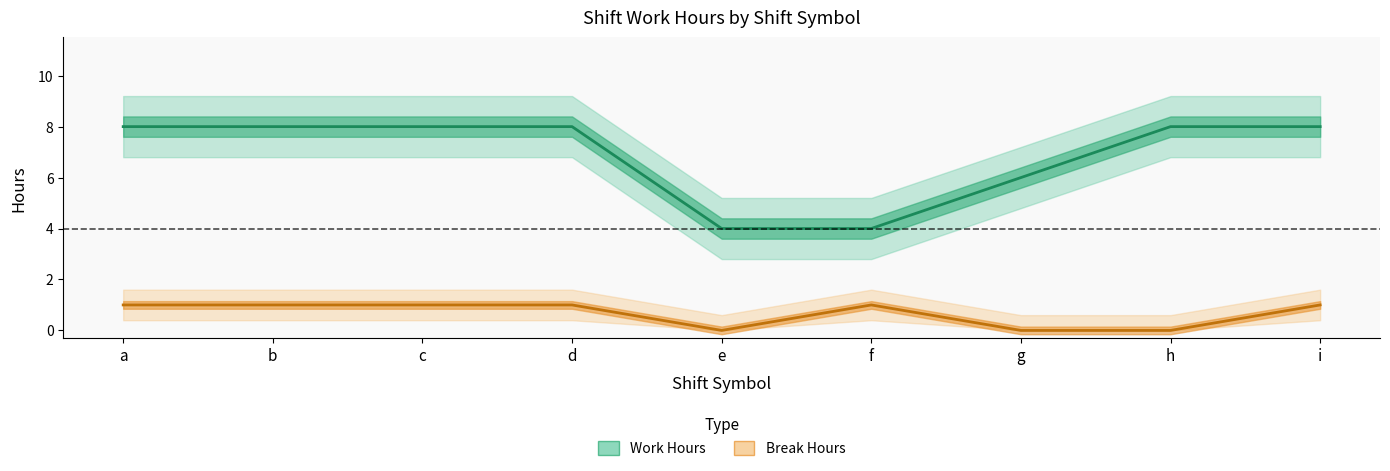

True or false: Work Hours has more than 1 interior local peaks.

False